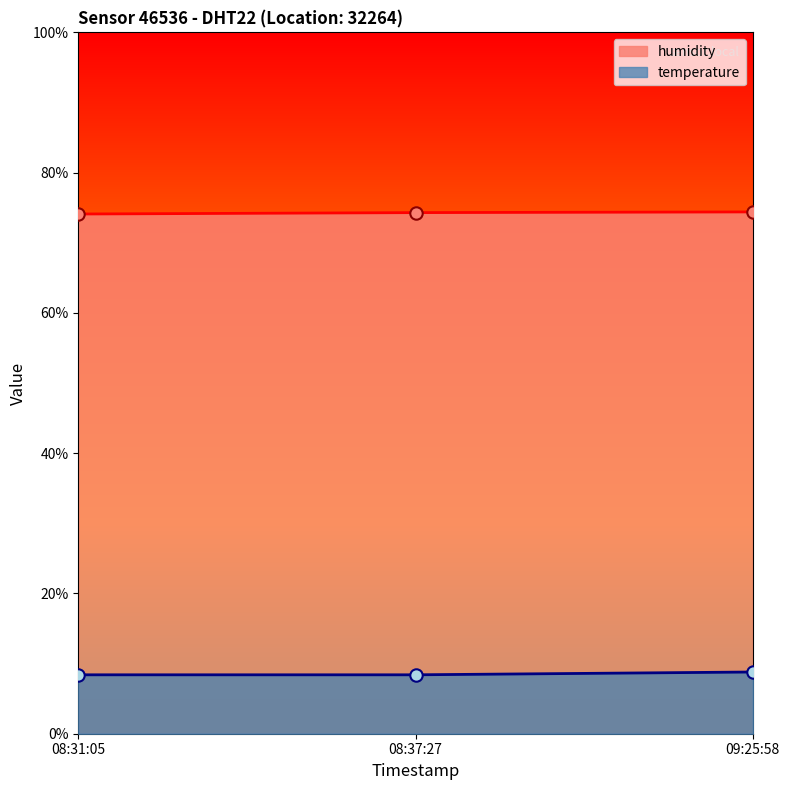

Which series has the largest Y range (max minus min)?

temperature